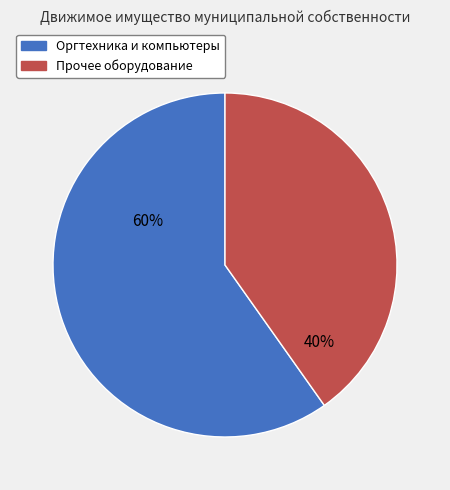

Count the number of slices in the pie.

2